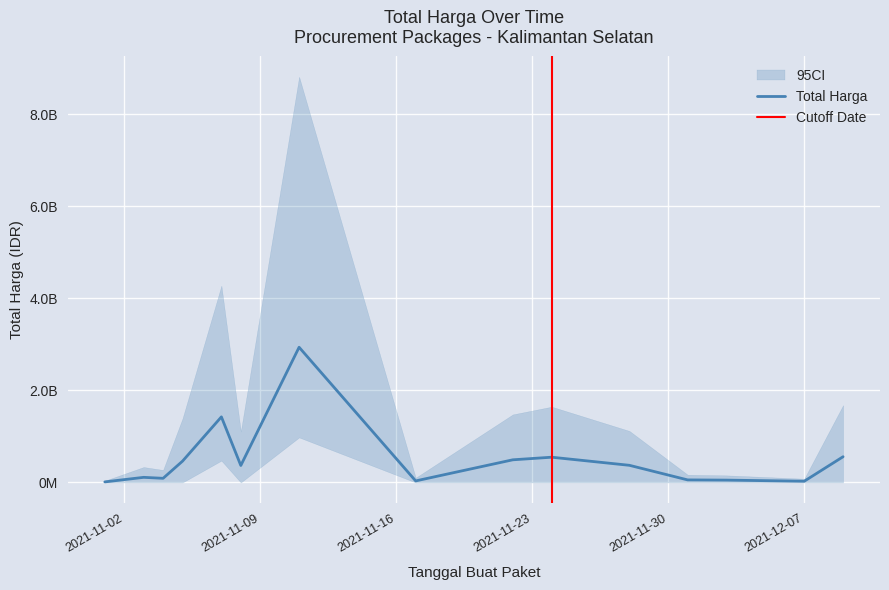

True or false: there are more than 2 points higher than both neighbors.

True